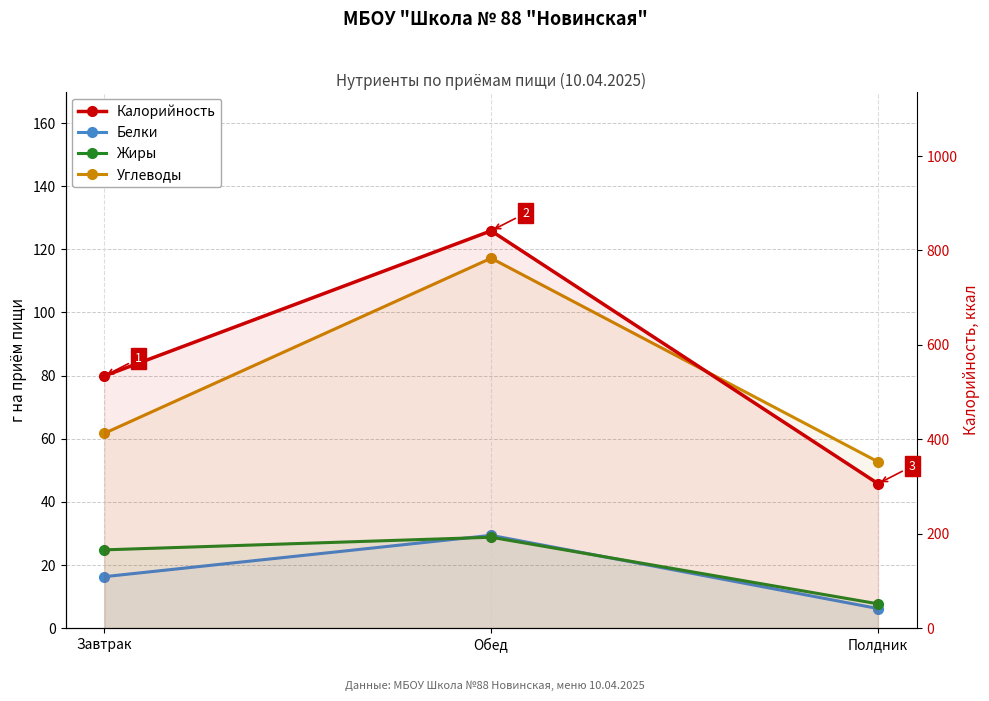

The value of Жиры at Завтрак is 24.8. True or false?

True